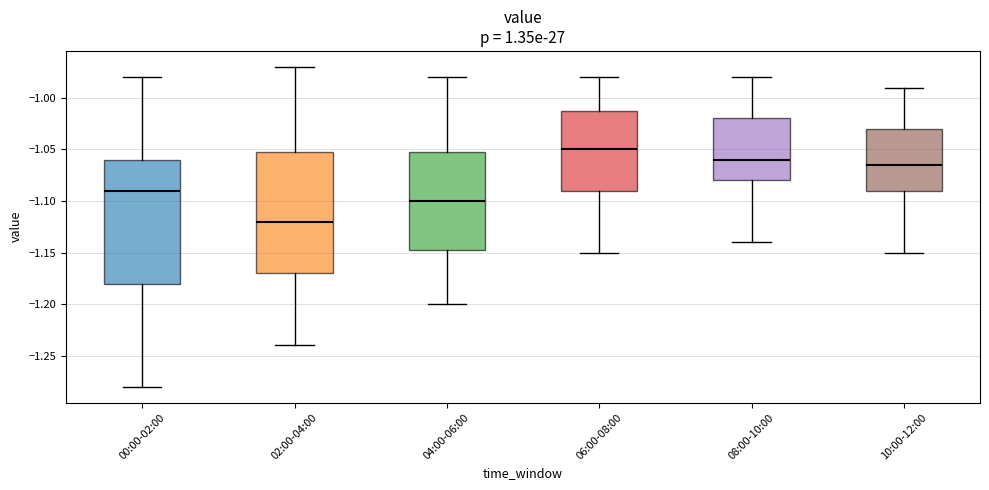

Which box's median line is the highest?

06:00-08:00